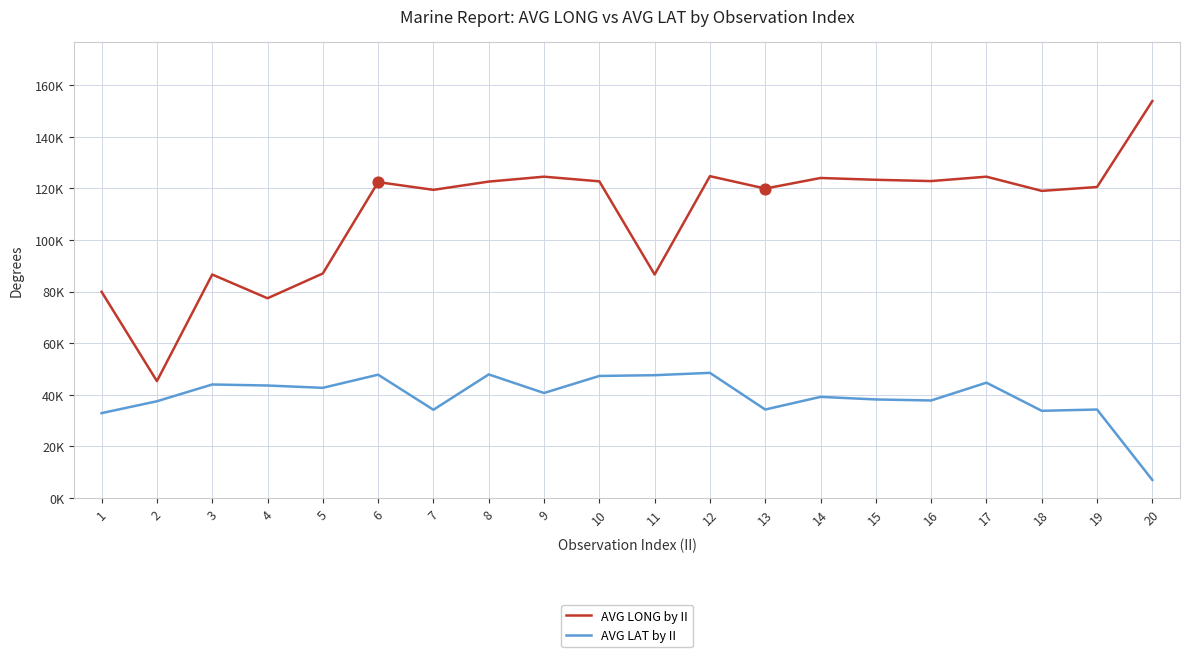

What are all the series names shown in the legend?

AVG LONG by II, AVG LAT by II